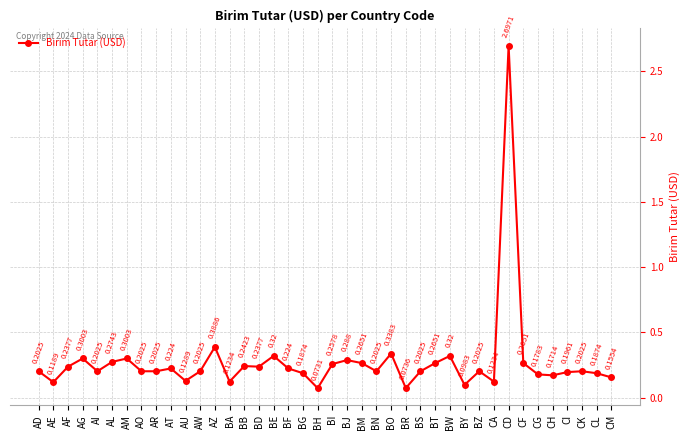

How many lines are shown in the chart?

1